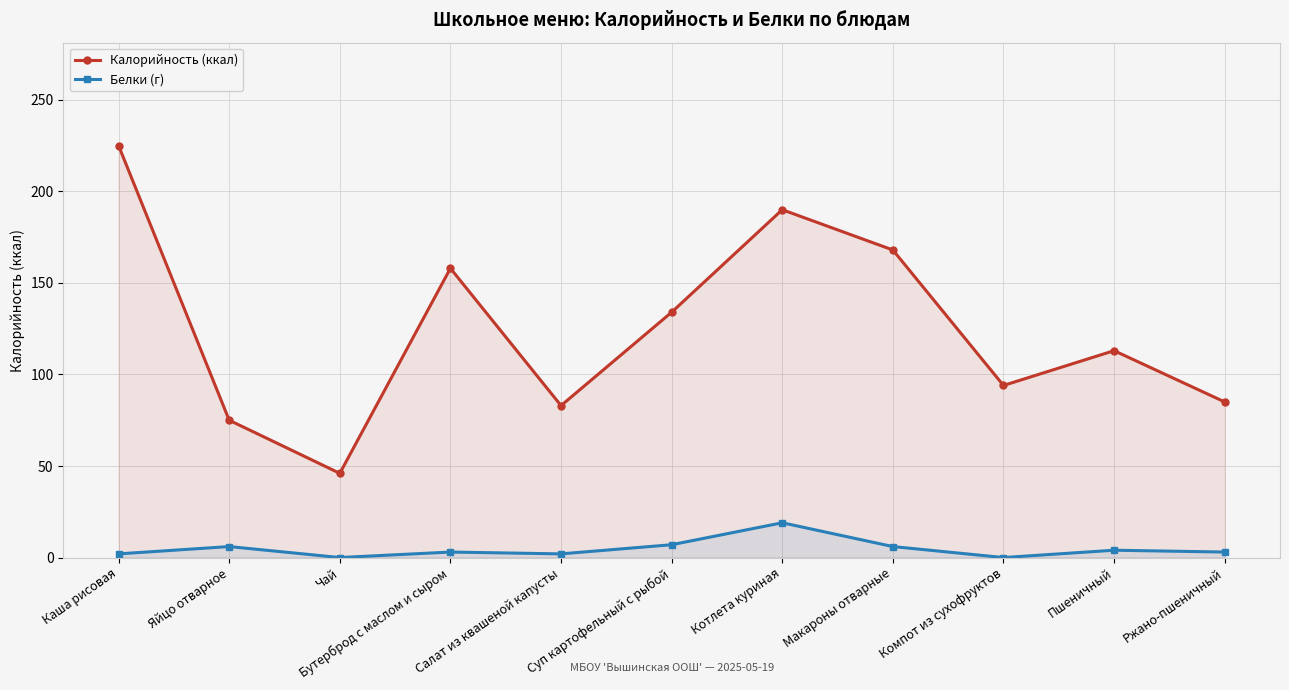

What are all the series names shown in the legend?

Калорийность (ккал), Белки (г)